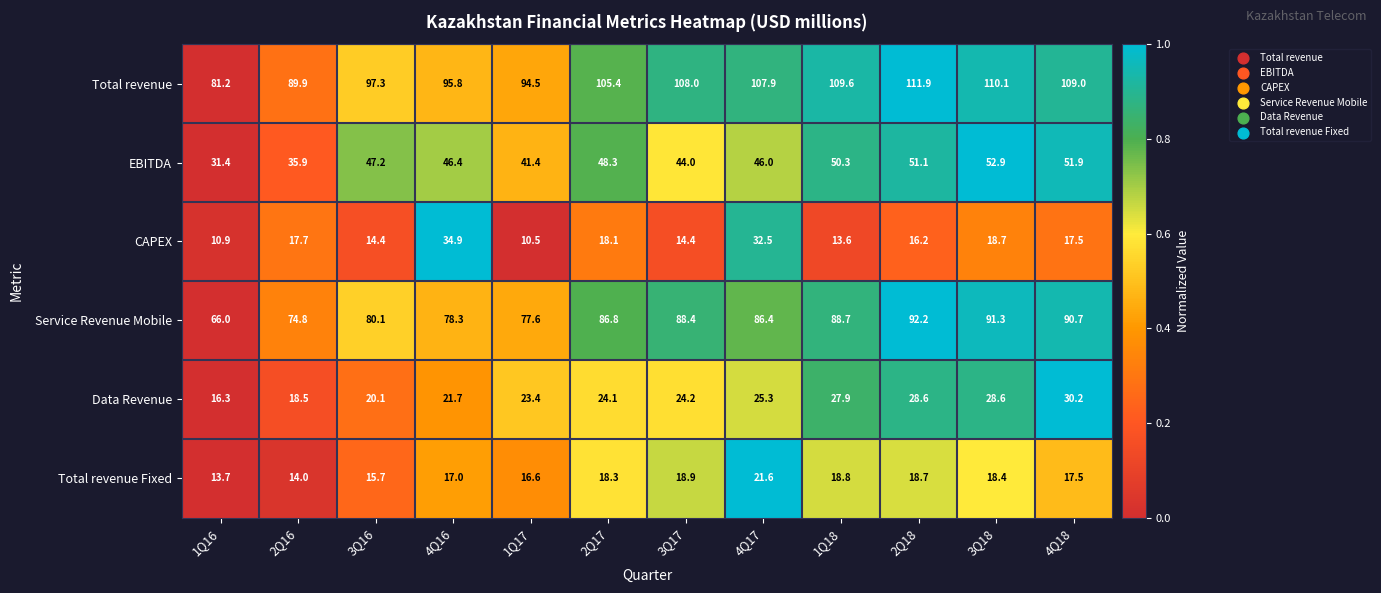

The Data Revenue series shows 24.8 at 1Q16. True or false?

False